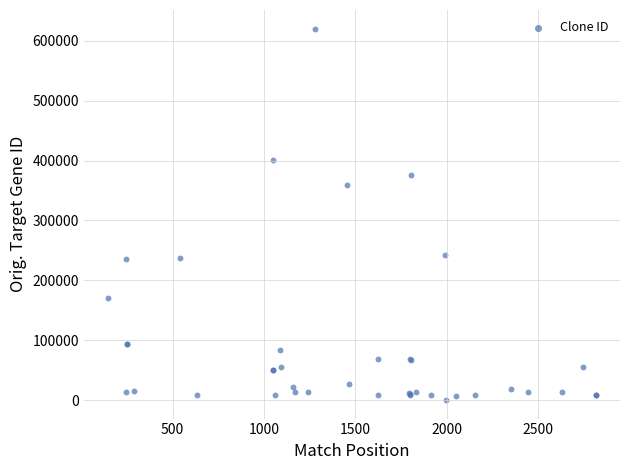

What Y value in the scatter plot is closest to 310247?

359845